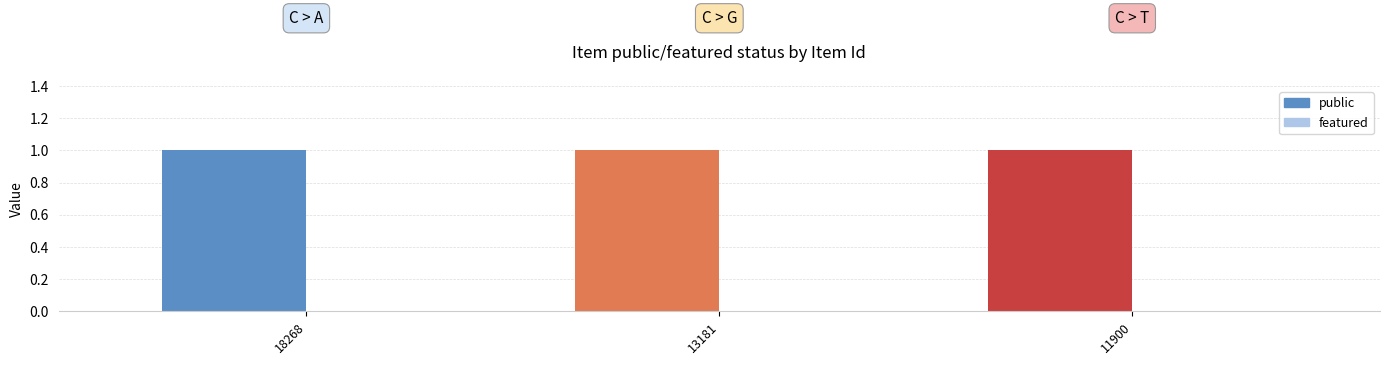

The value of public at 13181 is 0. True or false?

False